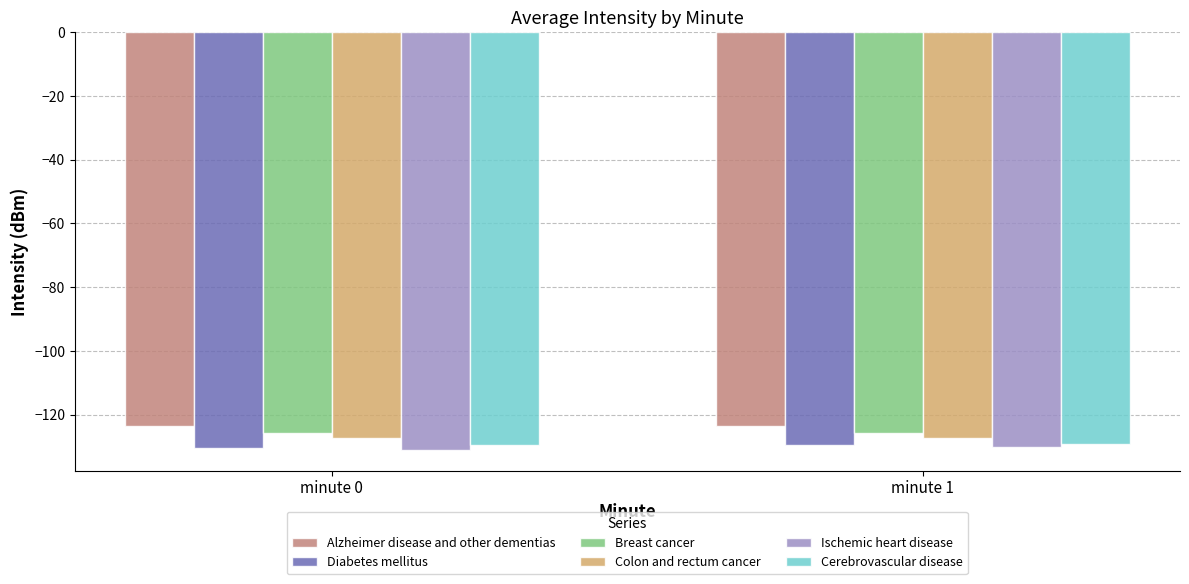

What is the total value across all series at minute 1?

-765.5